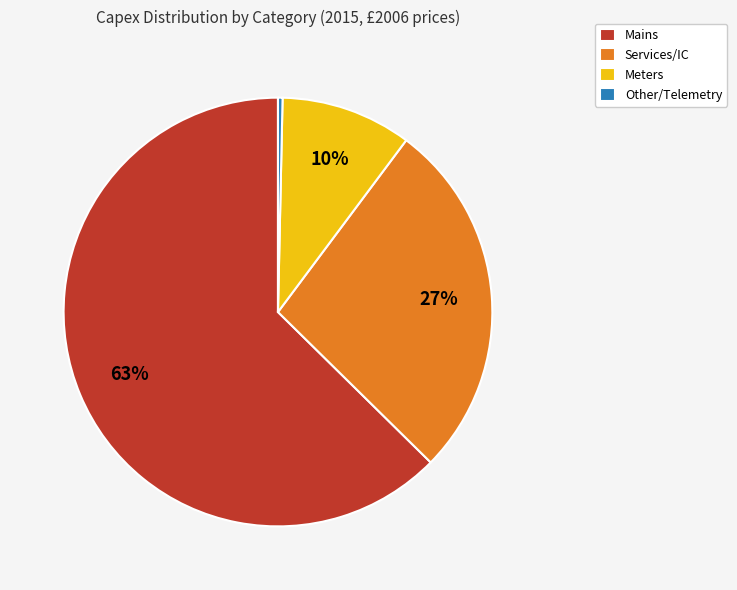

Which has a higher value, Services/IC or Mains?

Mains